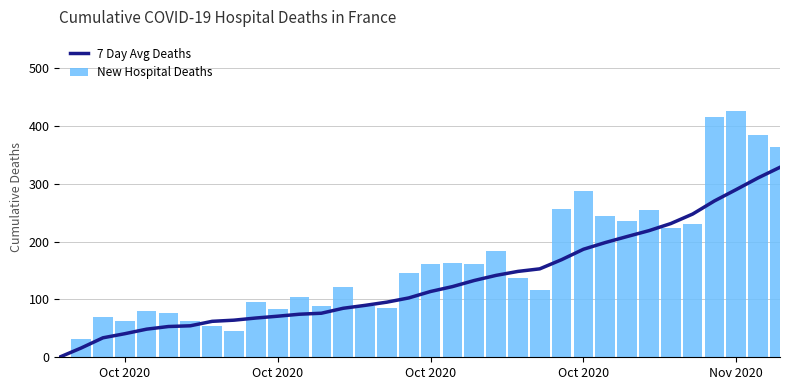

At how many categories does at least one series exceed 204?

11